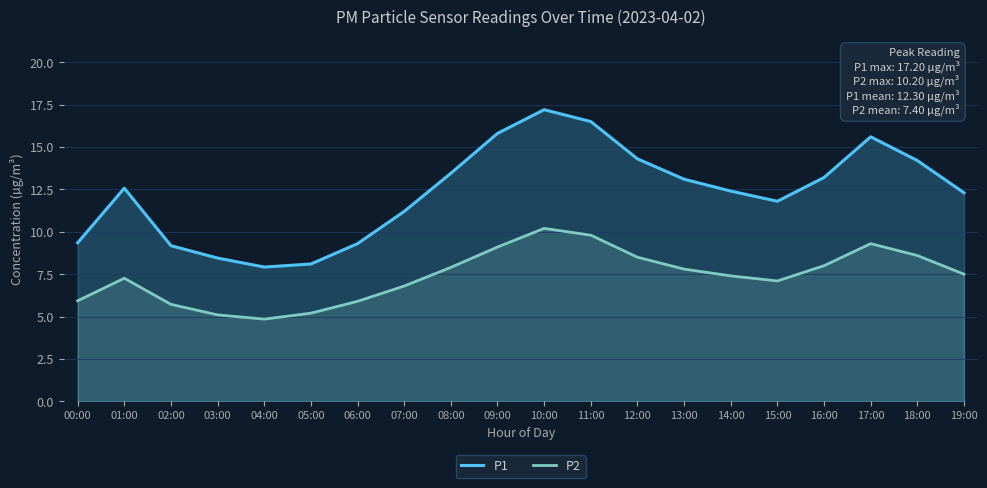

At which category does P2 reach its first local peak?

01:00